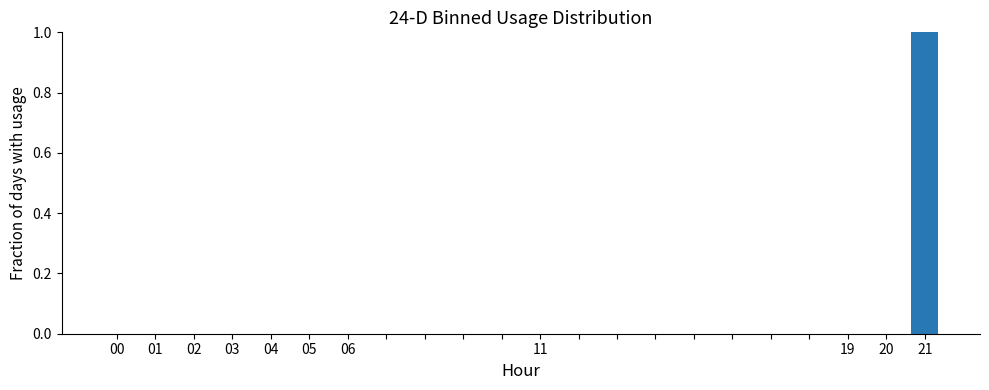

Are the bars horizontal?

No